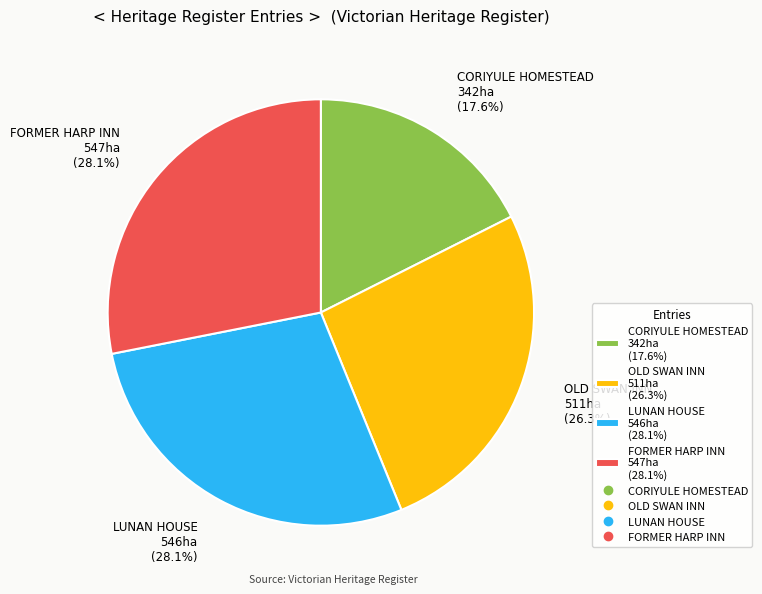

What percentage is NOT represented by OLD SWAN INN 511ha (26.3%)?

73.7%